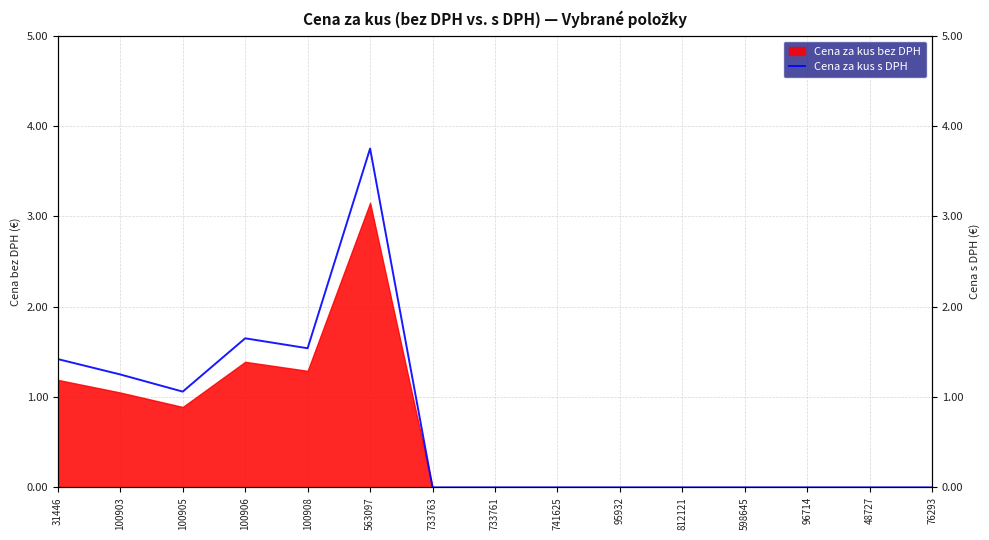

How many interior local valleys (lower than both neighbors) does the data have?

2